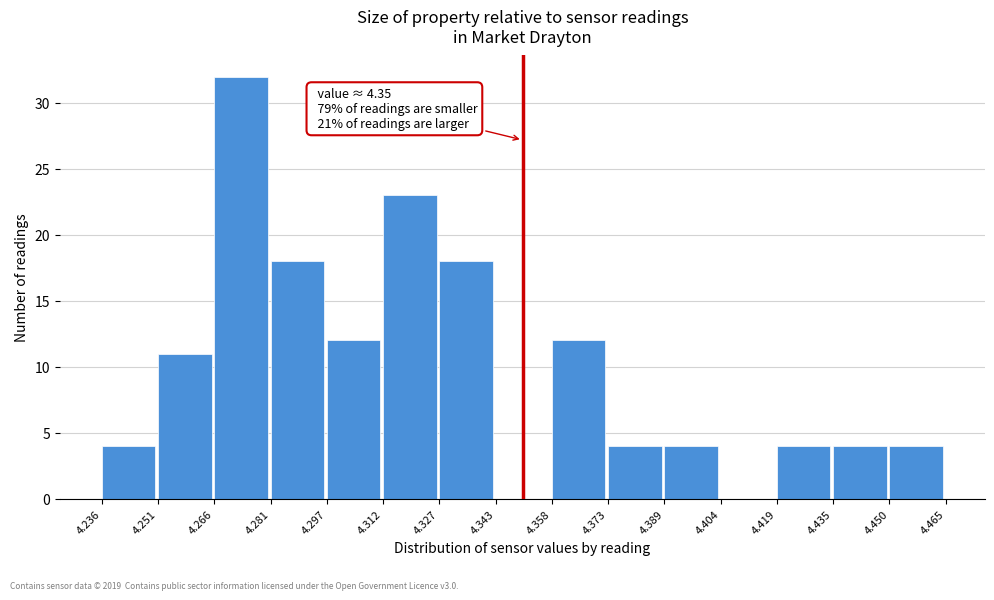

Over which range of the x-axis is the bar tallest?

4.266 to 4.281